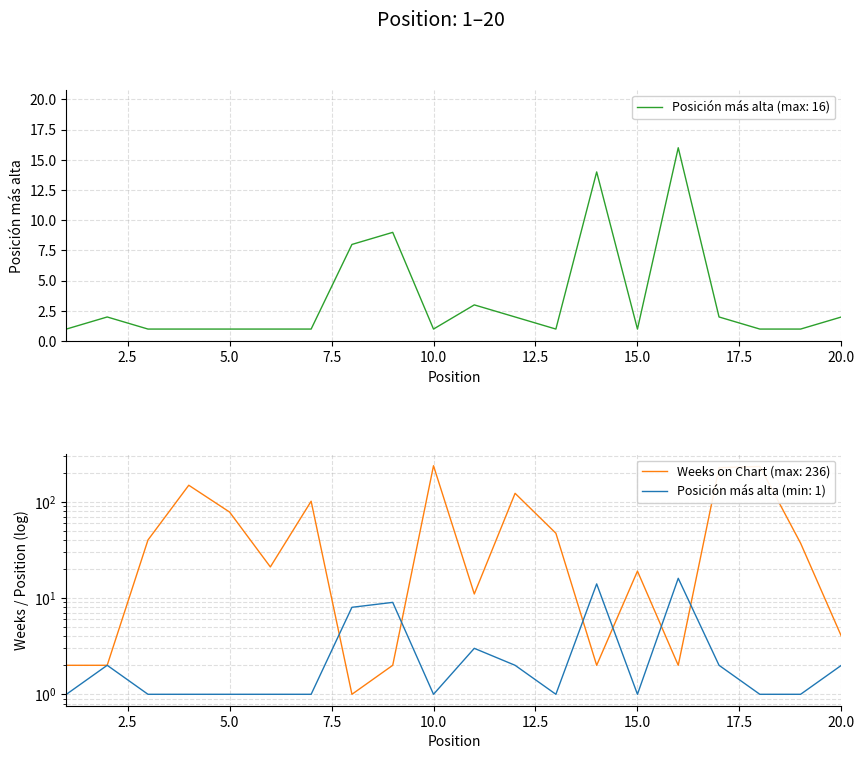

The value of Weeks on Chart at 17 is 133. True or false?

False